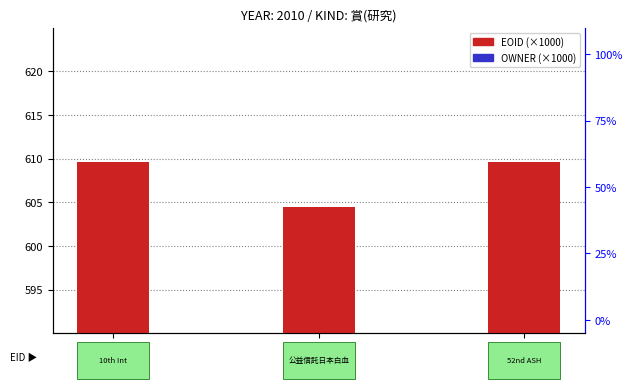

What is the value of the OWNER (×1000) bar at the 2nd from the left?

60.3